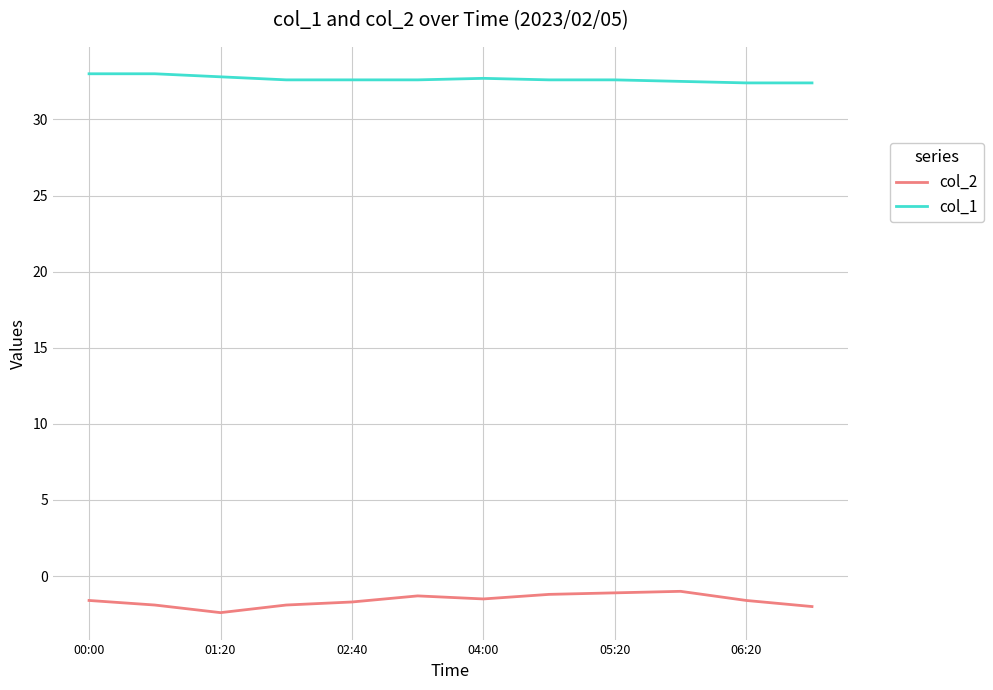

Rank the series by their maximum value, from lowest to highest.

col_2, col_1